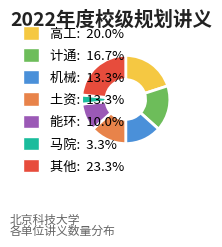

How many slices are in this pie chart?

7